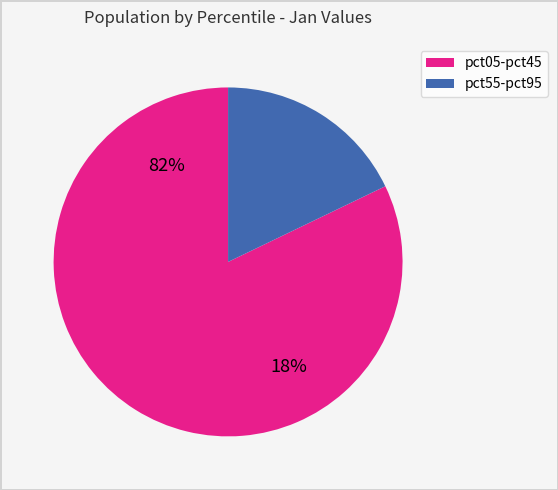

Does pct05 account for over 50% of the chart?

Yes